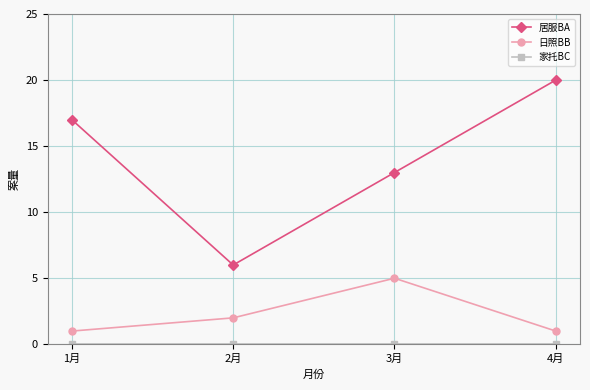

How many distinct data groups are displayed?

3